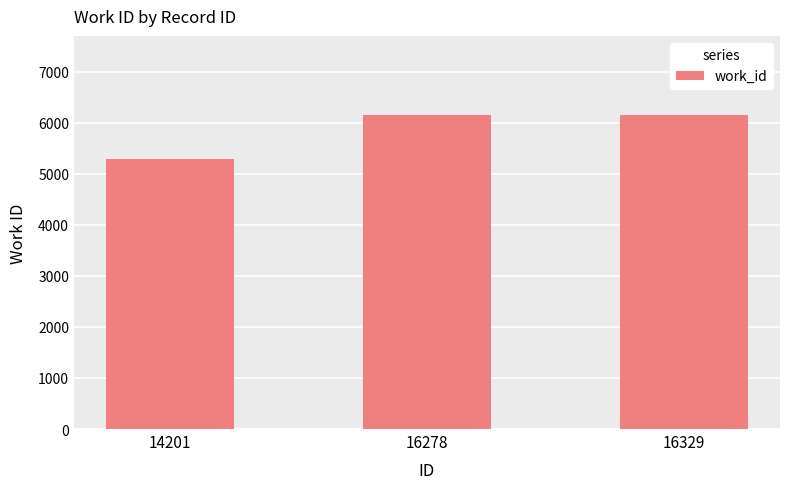

Which category has the lowest value across all series?

14201